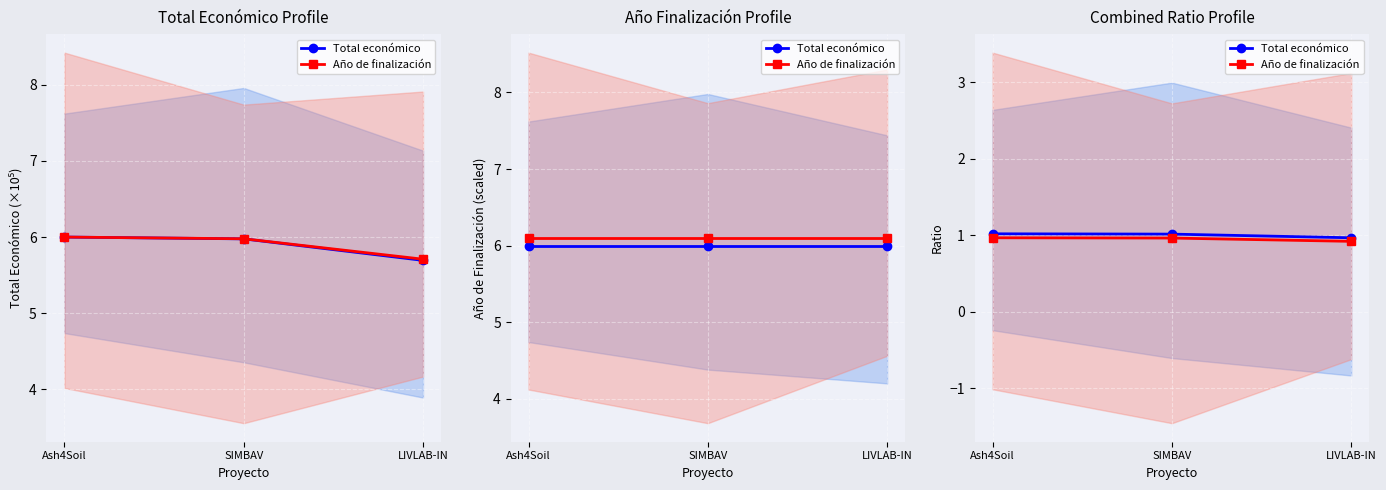

How many categories are shown in the chart?

3